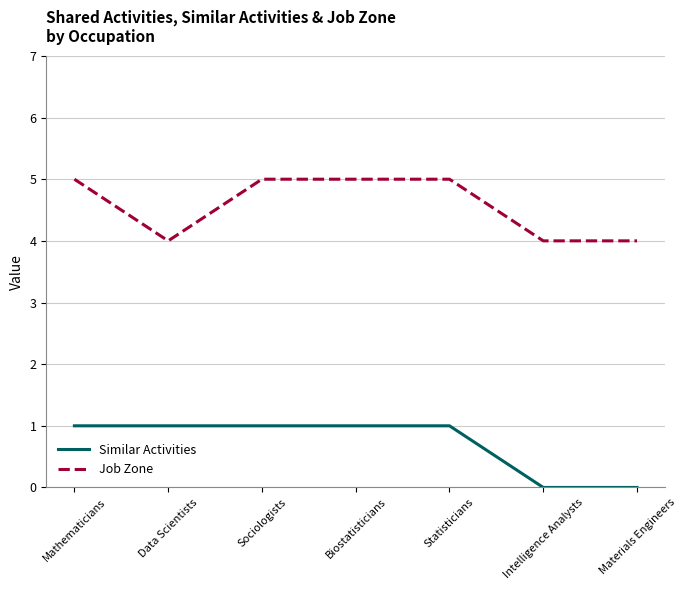

Is it true that Job Zone equals 4 at Data Scientists?

True